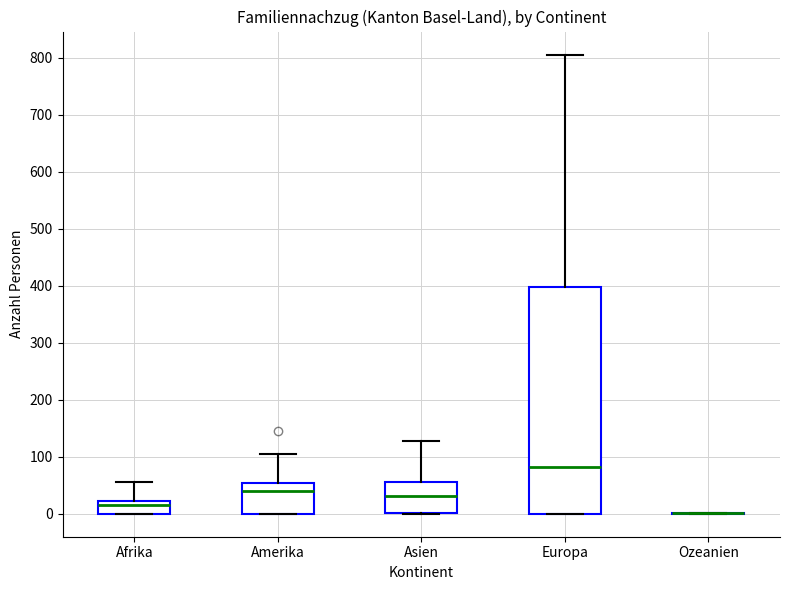

Reading left to right, transcribe this box plot: for each box, give where its median line is, the range the box spans, and where its two whiskers end, as read against the y-axis. The values are not printed on the chart, so give them approximately, as read against the axis.

Afrika: median 20 (just below the box's upper edge), box 0 to 20, whiskers 0 to 60
Amerika: median 40, box 0 to 50, whiskers 0 to 110
Asien: median 30, box 0 to 60, whiskers 0 to 130
Europa: median 80, box 0 to 400, whiskers 0 to 810
Ozeanien: box collapsed to a line at 0, whiskers 0 to 0